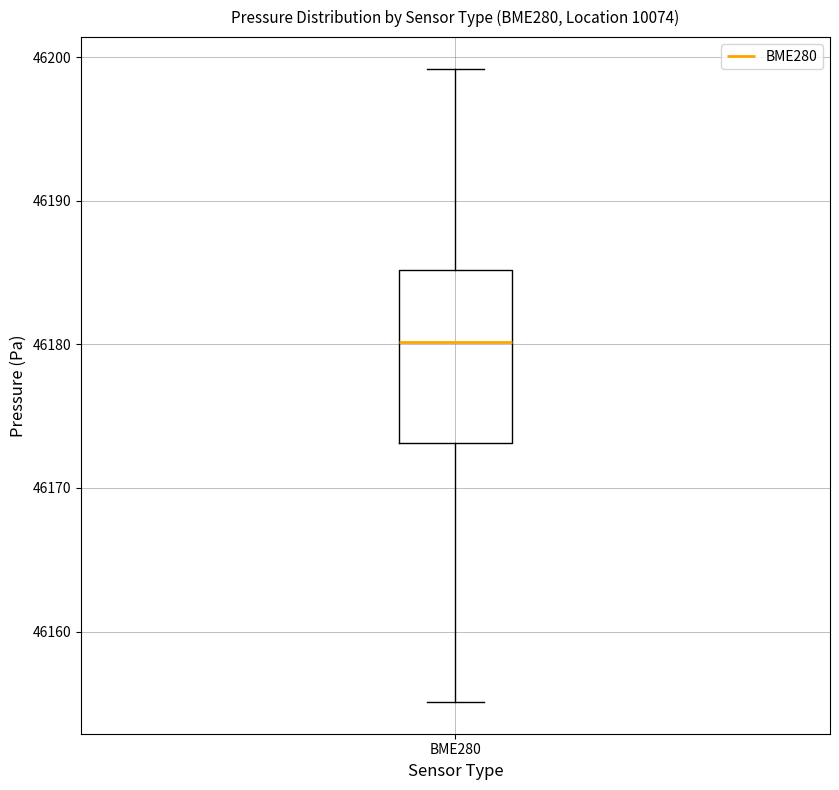

Transcribe this box plot: give where the median line is, the range the box spans, and where the two whiskers end, as read against the y-axis. The values are not printed on the chart, so give them approximately, as read against the axis.

median 46180, box 46173 to 46185, whiskers 46155 to 46199